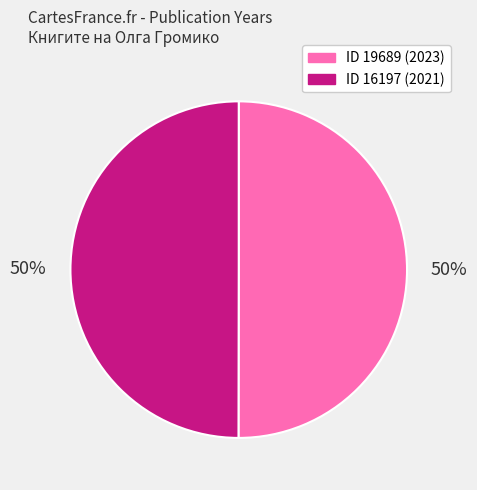

To the nearest percent, what is the average slice percentage?

50%